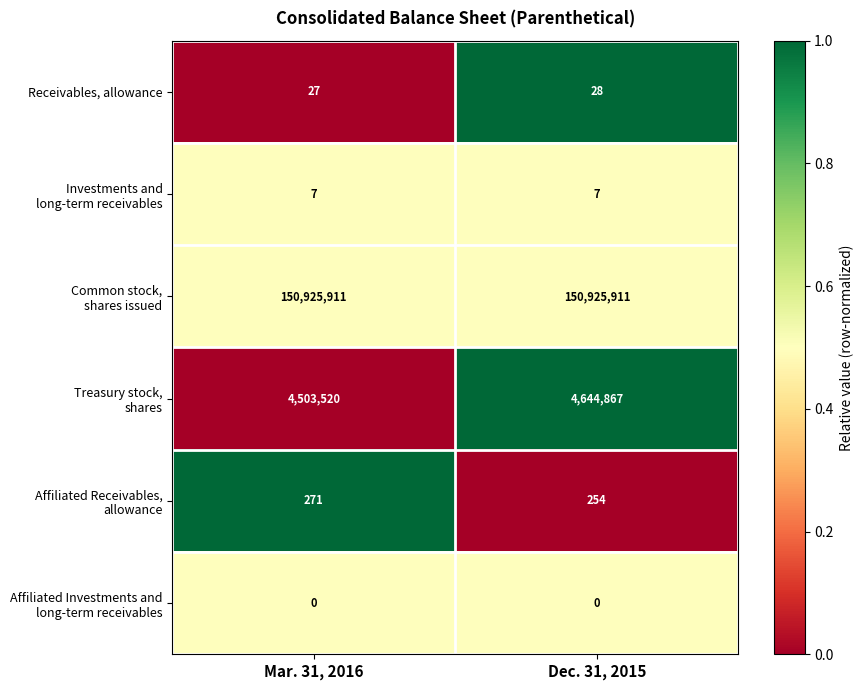

What is the spread (max minus min) of values at Mar. 31, 2016?

150925911